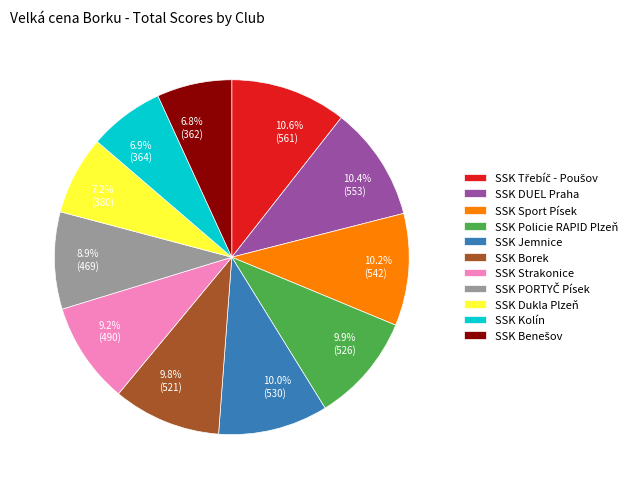

To the nearest percent, what portion does SSK Kolín represent?

7%